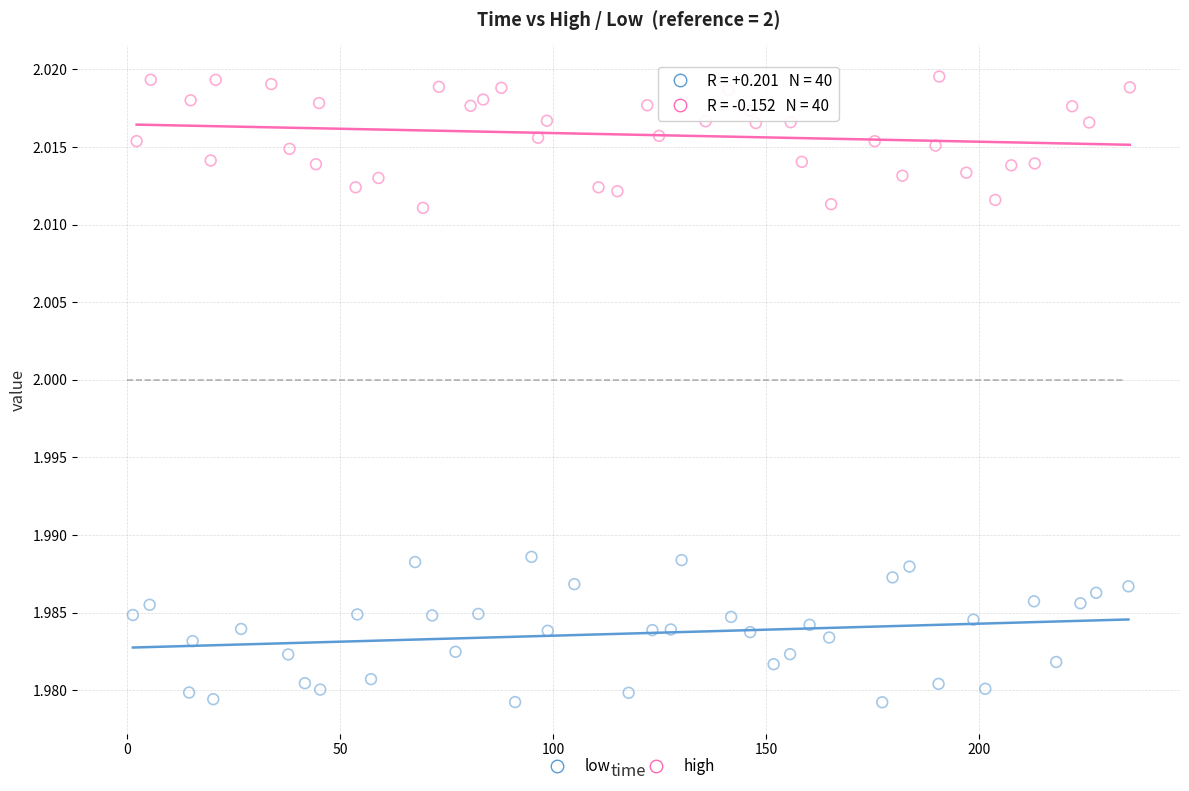

Which series contains the highest Y value?

high